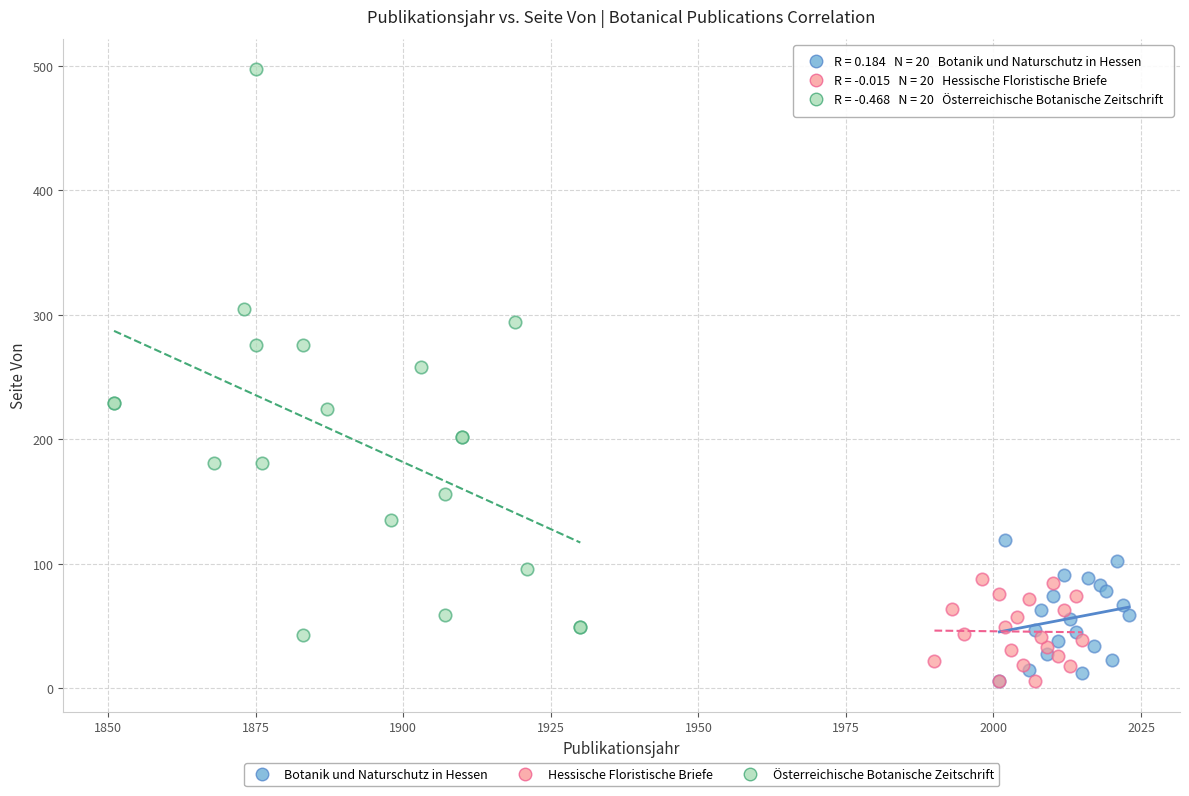

What are all the series names shown in the legend?

Botanik und Naturschutz in Hessen, Hessische Floristische Briefe, Österreichische Botanische Zeitschrift